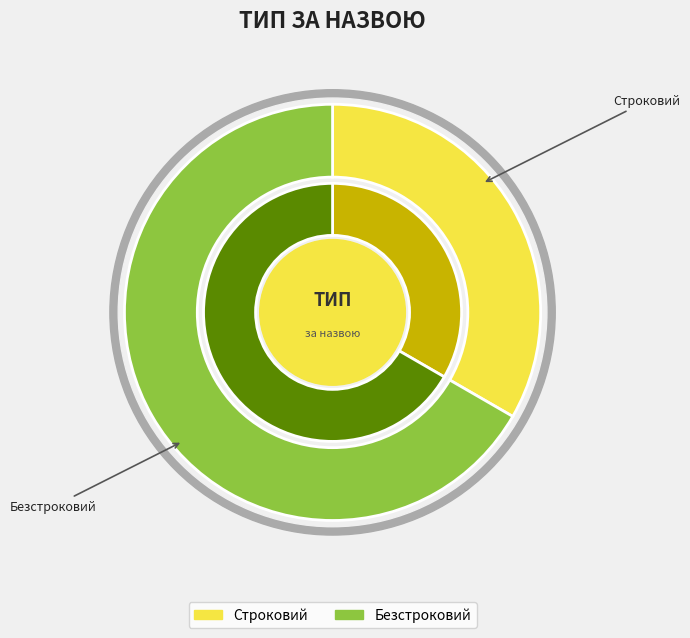

What is the smallest slice in the pie chart?

Строковий